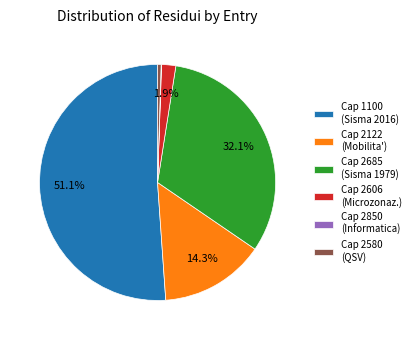

Which slice is the largest?

Cap 1100 (Sisma 2016)